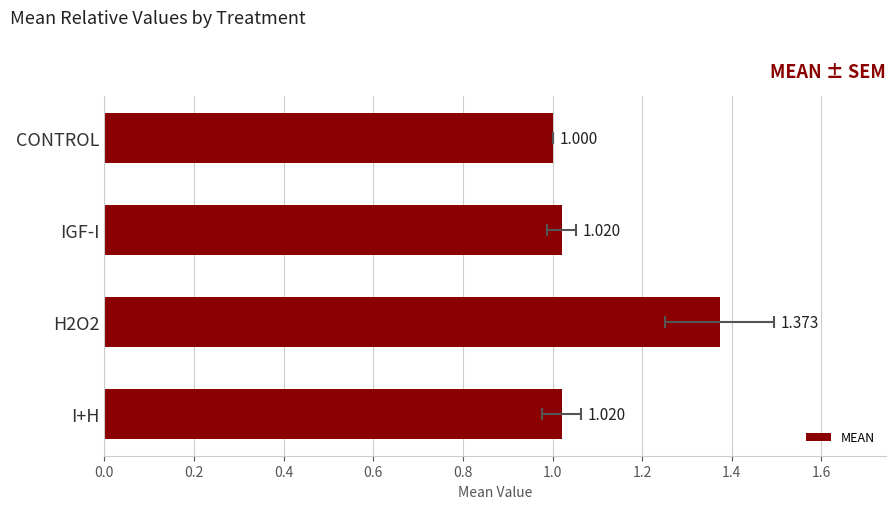

What is the maximum value shown in the chart?

1.4